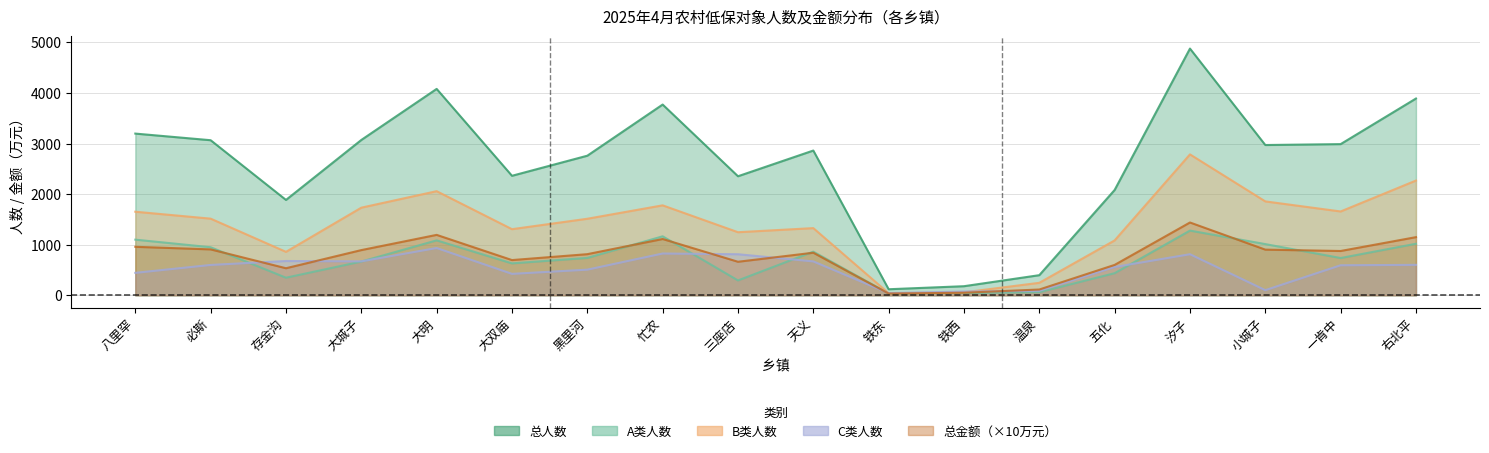

True or false: C类人数 and 总人数 intersect in this chart.

False